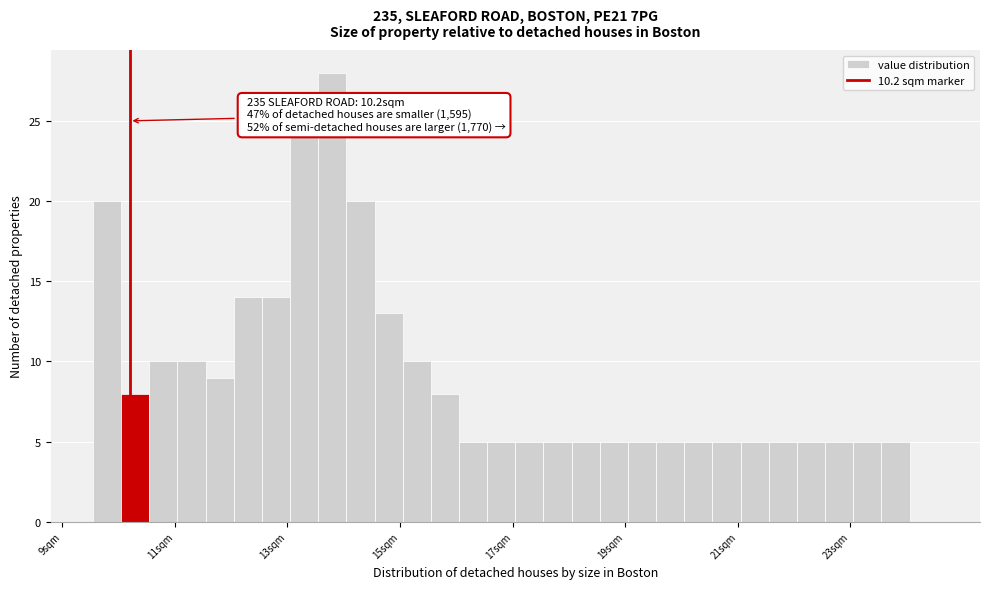

Read against the x-axis, roughly where is the centre of the tallest bar?

13.8